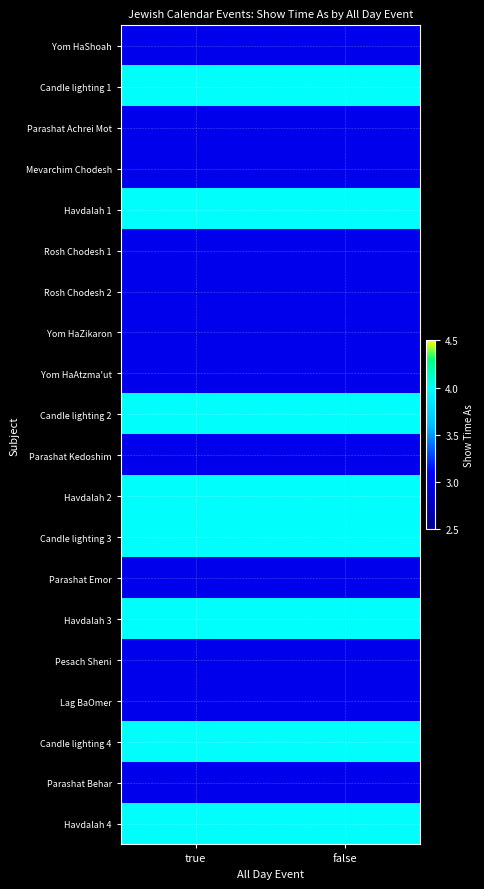

At true, list the series in order from smallest to largest.

Yom HaShoah, Parashat Achrei Mot, Mevarchim Chodesh, Rosh Chodesh 1, Rosh Chodesh 2, Yom HaZikaron, Yom HaAtzma'ut, Parashat Kedoshim, Parashat Emor, Pesach Sheni, Lag BaOmer, Parashat Behar, Candle lighting 1, Havdalah 1, Candle lighting 2, Havdalah 2, Candle lighting 3, Havdalah 3, Candle lighting 4, Havdalah 4